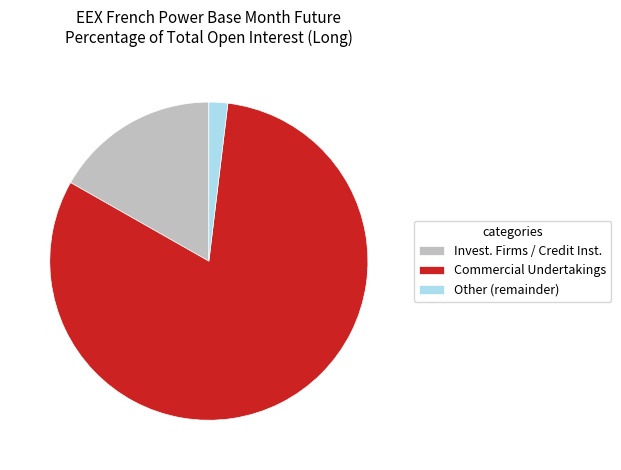

Combined, do Other (remainder) and Commercial Undertakings account for over 50%?

Yes